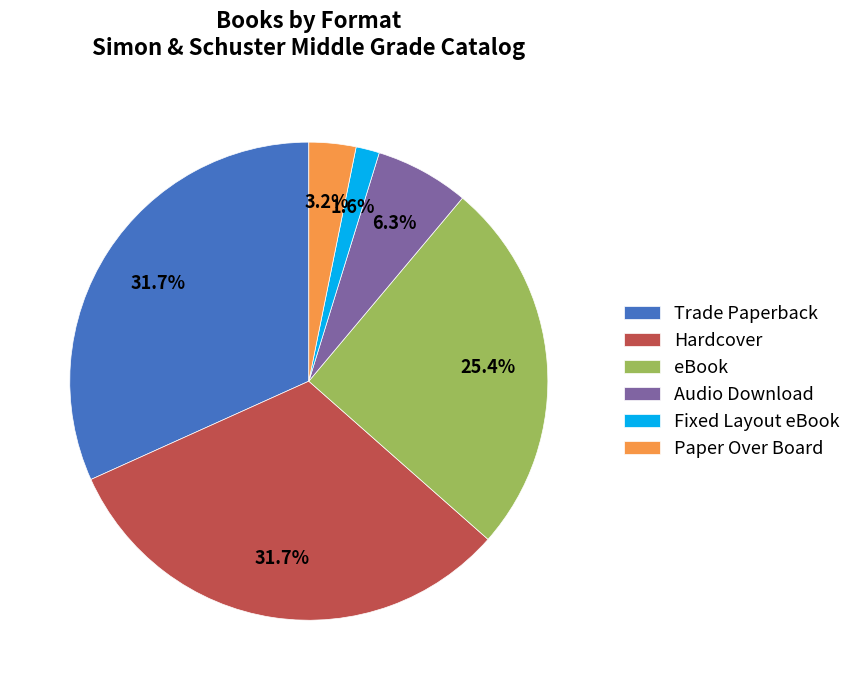

To the nearest percent, what is the combined percentage of Hardcover and Fixed Layout eBook?

33%